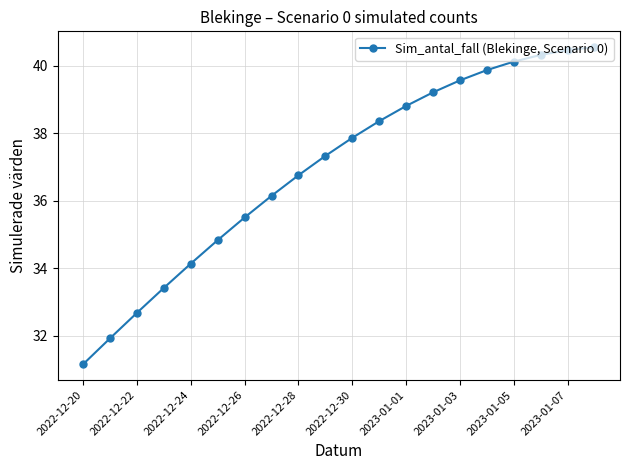

What is the value of the 17th point from the left?

40.1